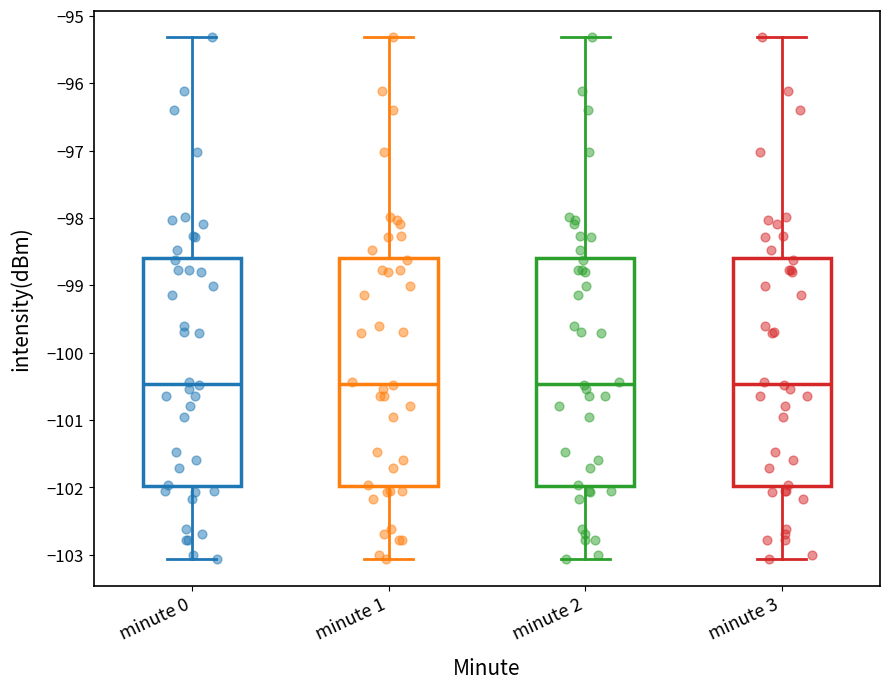

Reading left to right, transcribe this box plot: for each box, give where its median line is, the range the box spans, and where its two whiskers end, as read against the y-axis. The values are not printed on the chart, so give them approximately, as read against the axis.

minute 0: median -100.5, box -102.0 to -98.6, whiskers -103.1 to -95.3
minute 1: median -100.5, box -102.0 to -98.6, whiskers -103.1 to -95.3
minute 2: median -100.5, box -102.0 to -98.6, whiskers -103.1 to -95.3
minute 3: median -100.5, box -102.0 to -98.6, whiskers -103.1 to -95.3